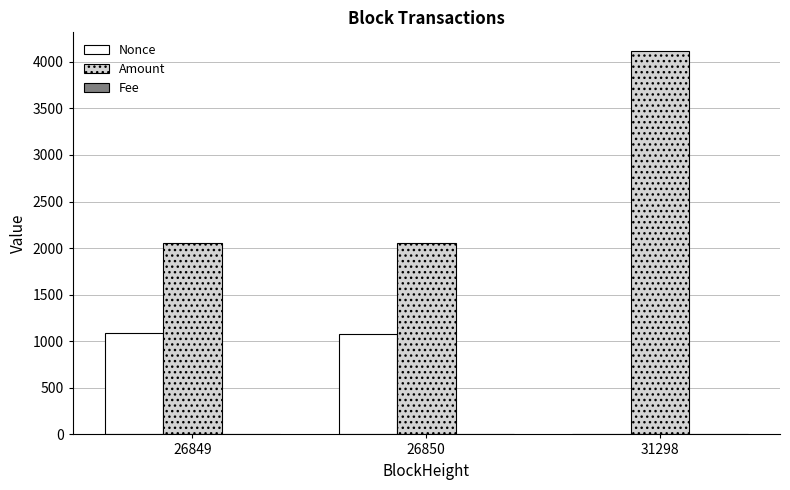

At which category is the sum across all series the highest?

31298